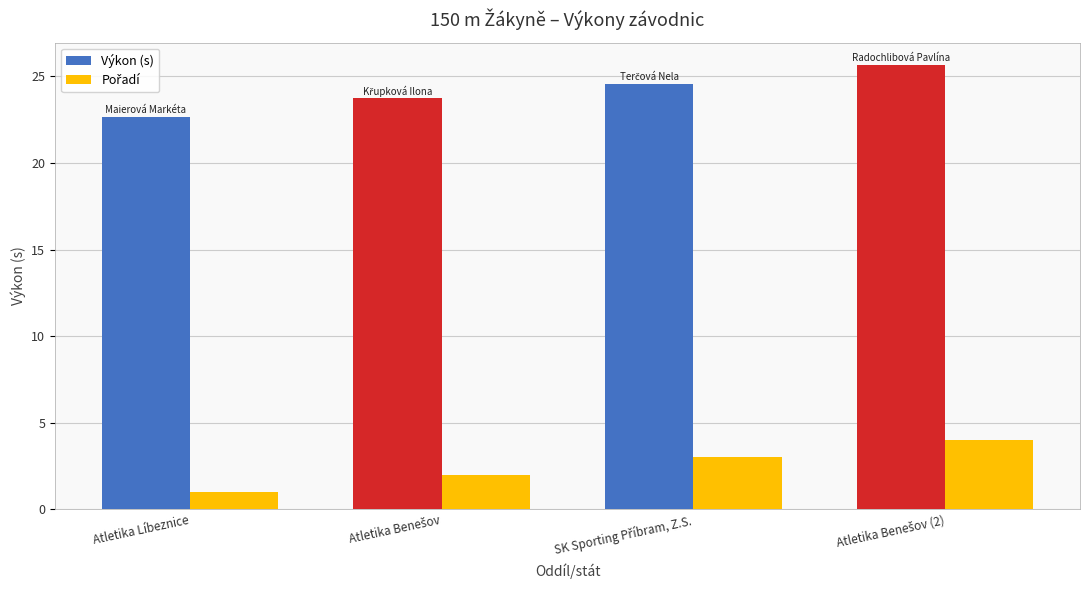

What is the difference between the maximum and second lowest values in the Výkon (s) series?

1.9